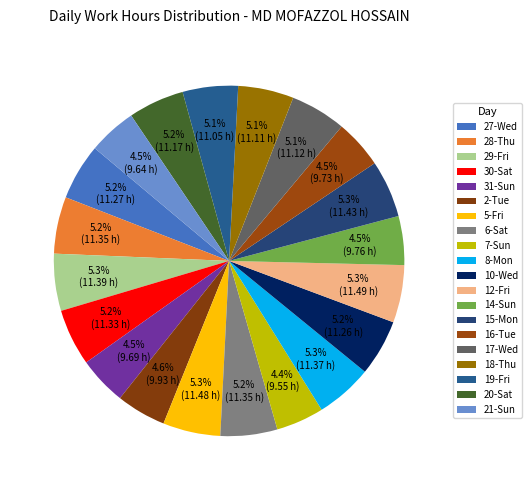

How much of the chart is everything except 20-Sat?

94.8%